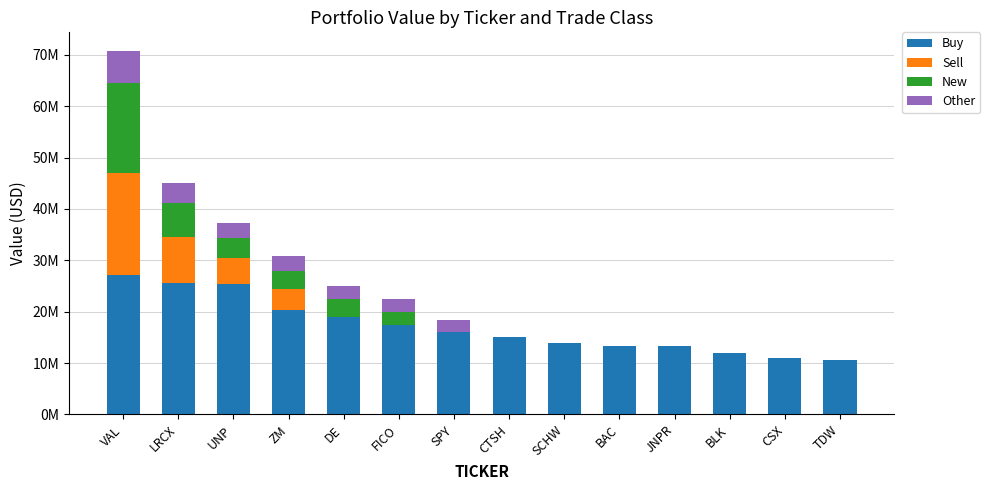

What are all the series names shown in the legend?

Buy, Sell, New, Other